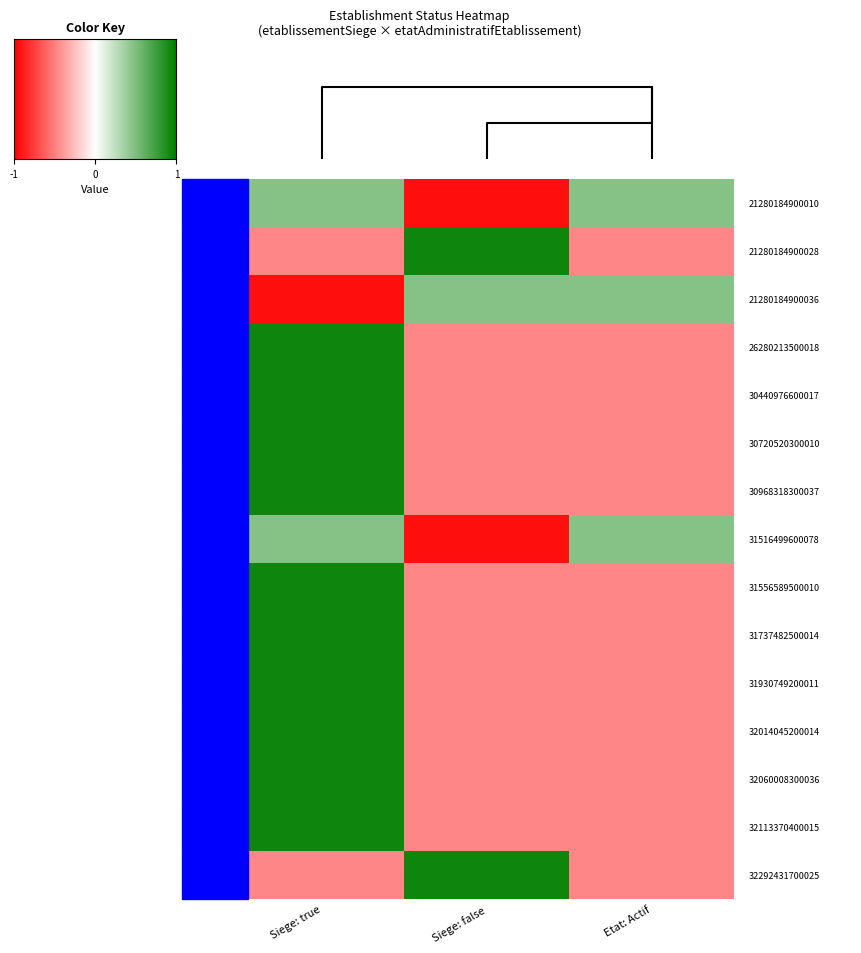

Between Siege: false and Etat: Actif, which is larger?

Etat: Actif